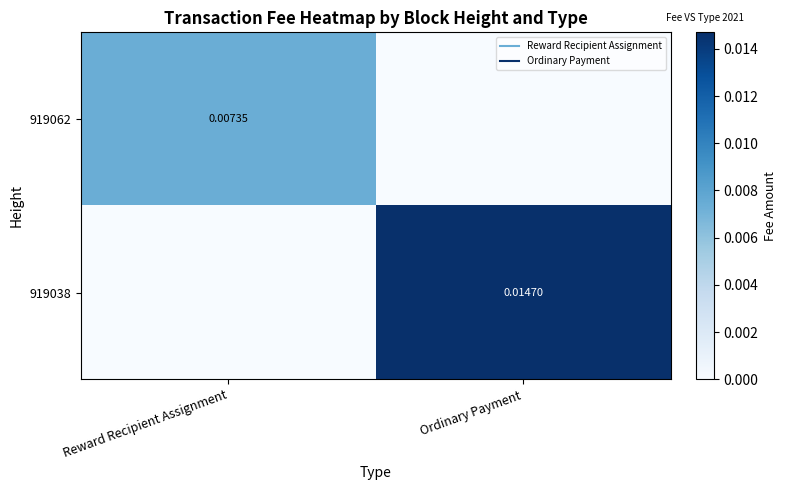

The value of 919062 at Reward Recipient Assignment is 0.0. True or false?

False